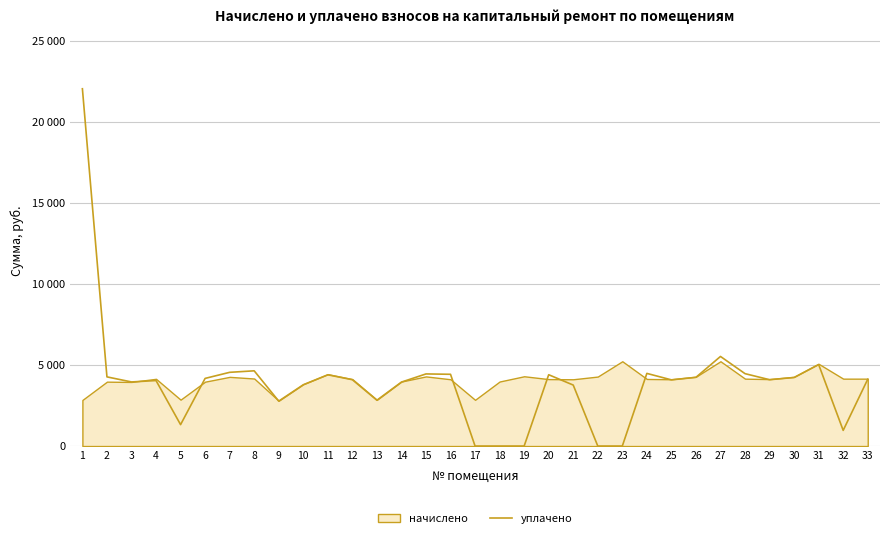

True or false: there are more than 2 points higher than both neighbors.

True